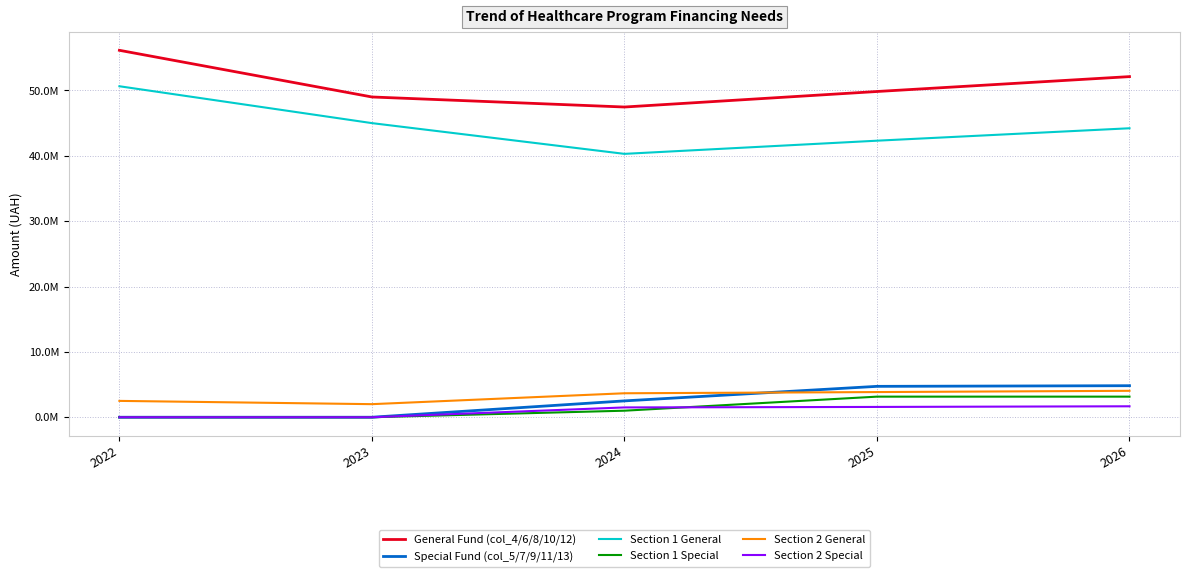

Is the value of Section 2 Special at 2023 greater than the value of Special Fund (col_5/7/9/11/13) at 2023?

No